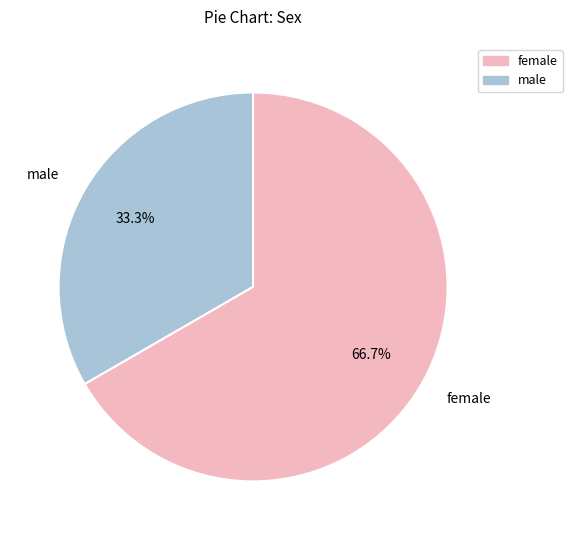

Which slice is the smallest?

male